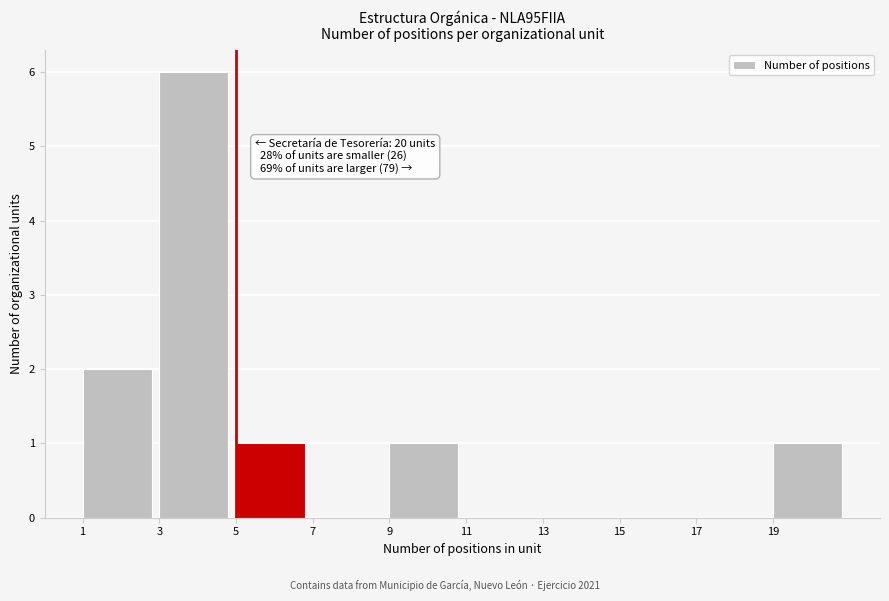

Over which range of the x-axis is the bar tallest?

3 to 5